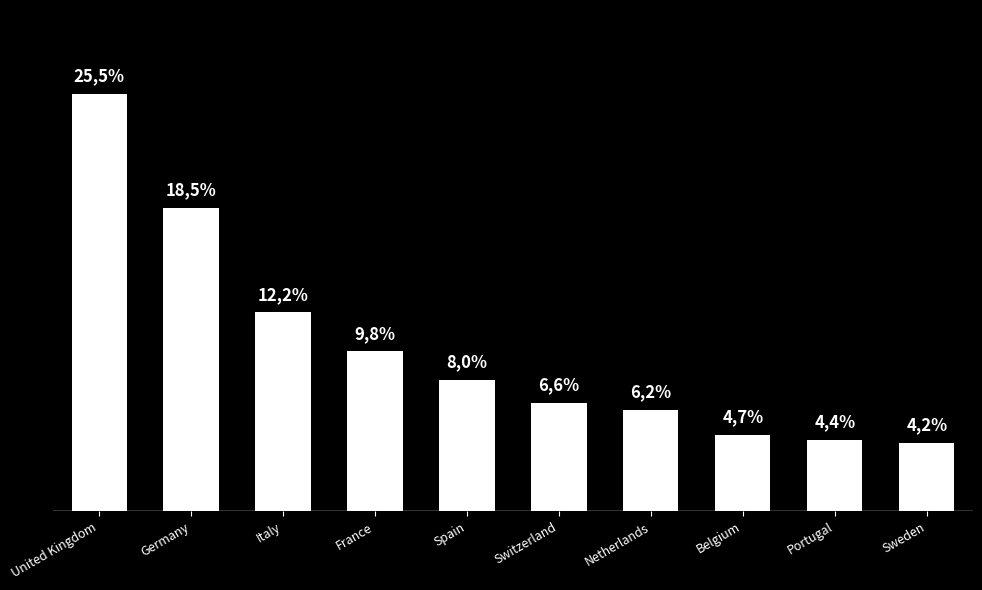

Between France and Netherlands, which is larger?

France